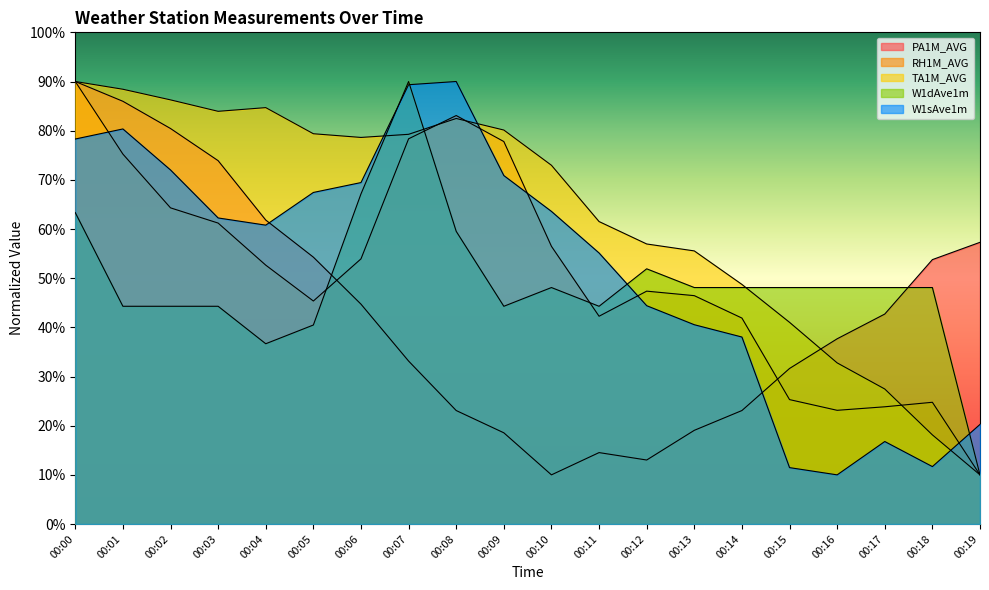

Between which two adjacent categories do TA1M_AVG and PA1M_AVG first intersect?

00:15 and 00:16